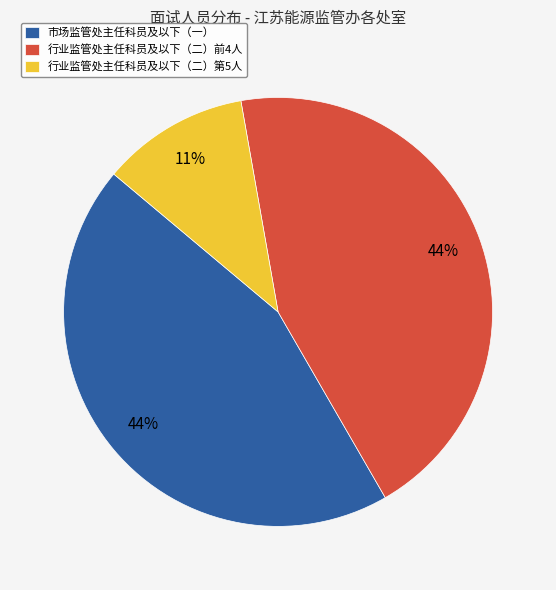

Is there a majority slice in this chart?

No